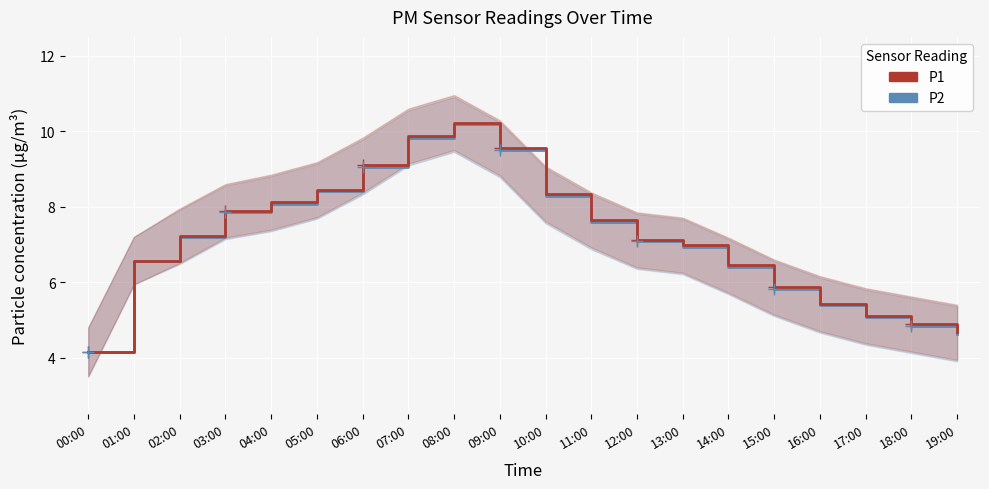

What is the label of the 11th point from the right?

09:00